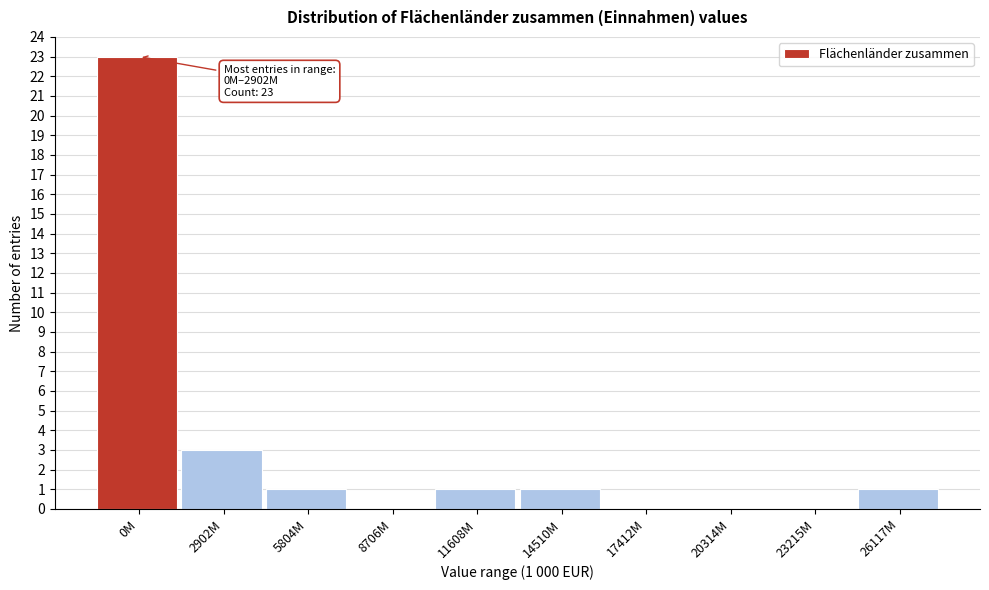

Reading left to right, transcribe all the data shown in this chart.

0M=23	2902M=3	5804M=1	8706M=0	11608M=1	14510M=1	17412M=0	20314M=0	23215M=0	26117M=1